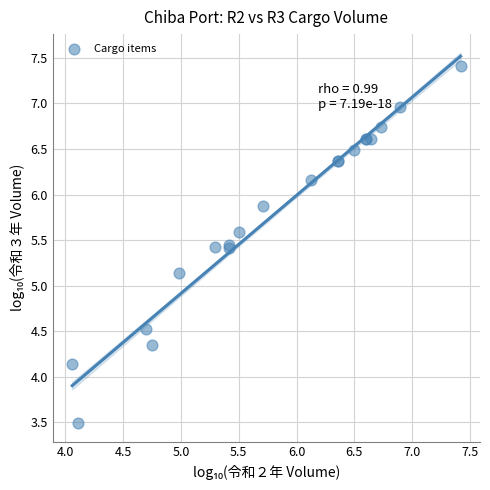

What Y value in the scatter plot is closest to 5?

5.1